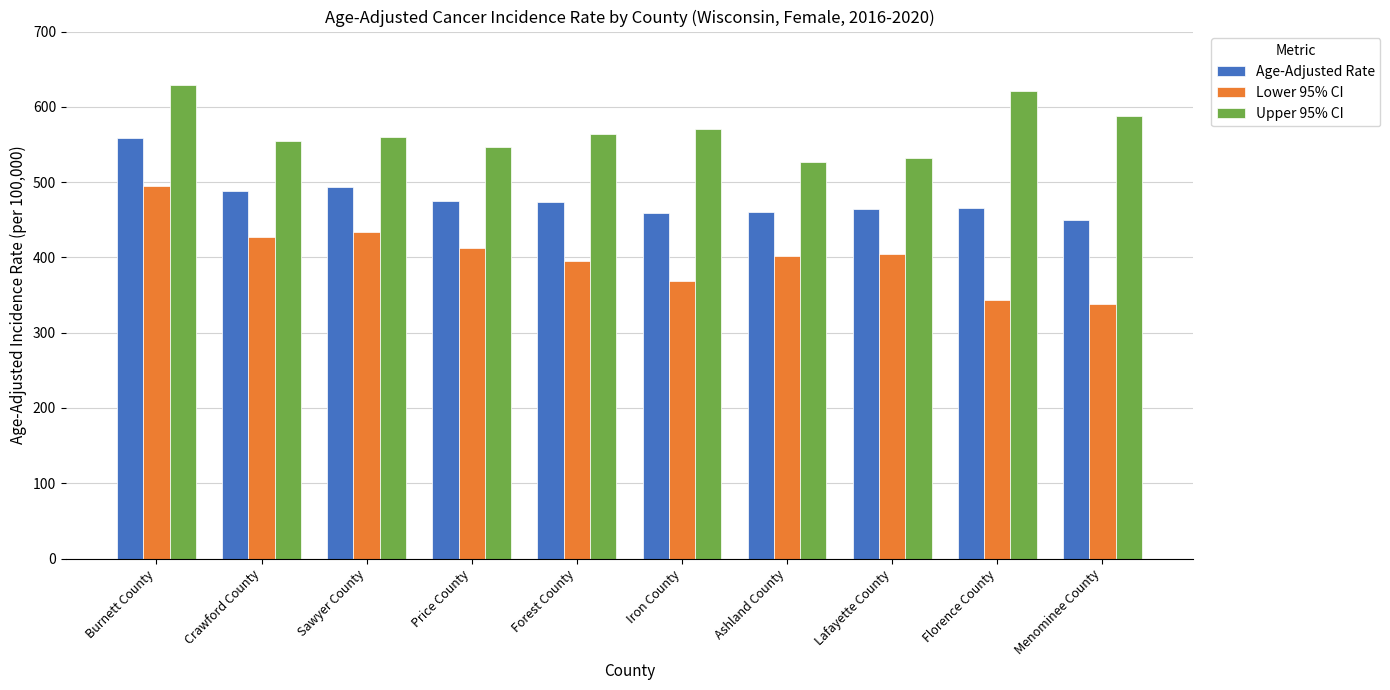

At which category is the sum across all series the highest?

Burnett County